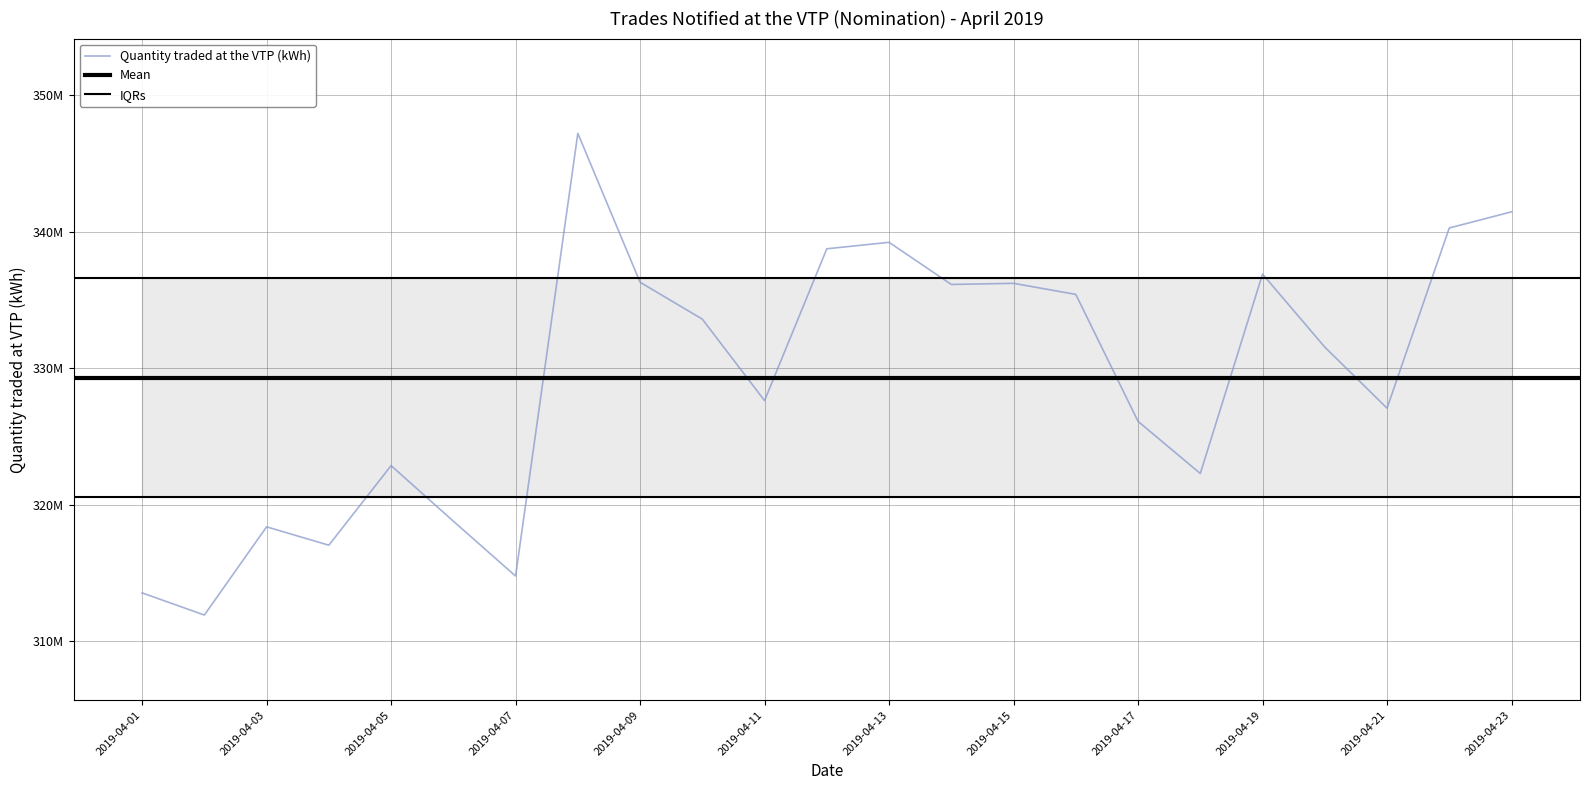

How many categories are shown in the chart?

23